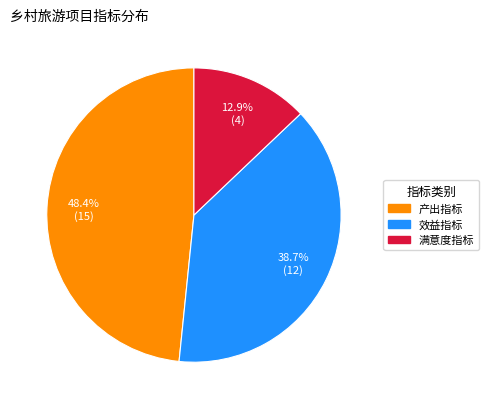

To the nearest percent, what portion does 满意度指标 represent?

13%